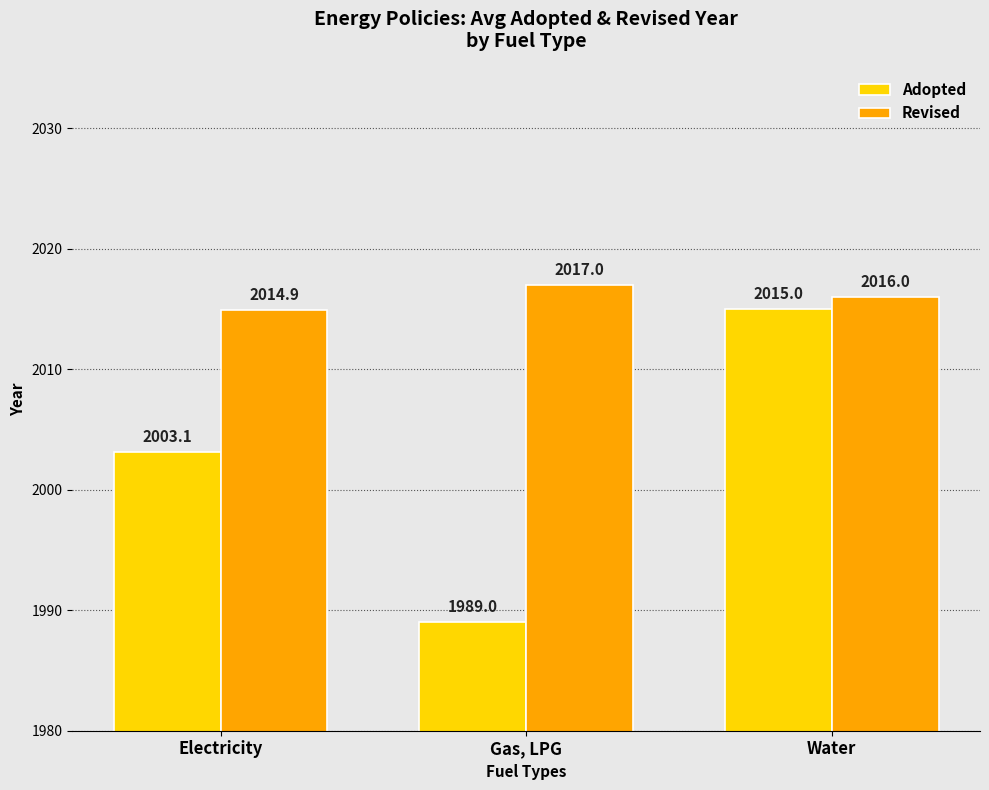

What is the label of the 3rd bar from the left?

Water